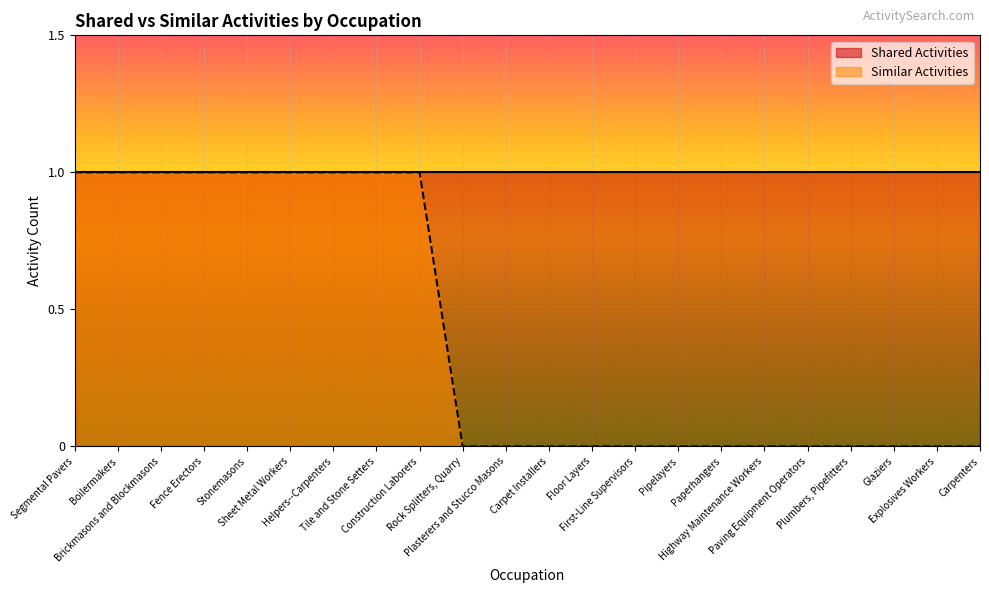

Rank the categories by value from lowest to highest.

Rock Splitters, Quarry, Plasterers and Stucco Masons, Carpet Installers, Floor Layers, First-Line Supervisors, Pipelayers, Paperhangers, Highway Maintenance Workers, Paving Equipment Operators, Plumbers, Pipefitters, Glaziers, Explosives Workers, Carpenters, Segmental Pavers, Boilermakers, Brickmasons and Blockmasons, Fence Erectors, Stonemasons, Sheet Metal Workers, Helpers--Carpenters, Tile and Stone Setters, Construction Laborers